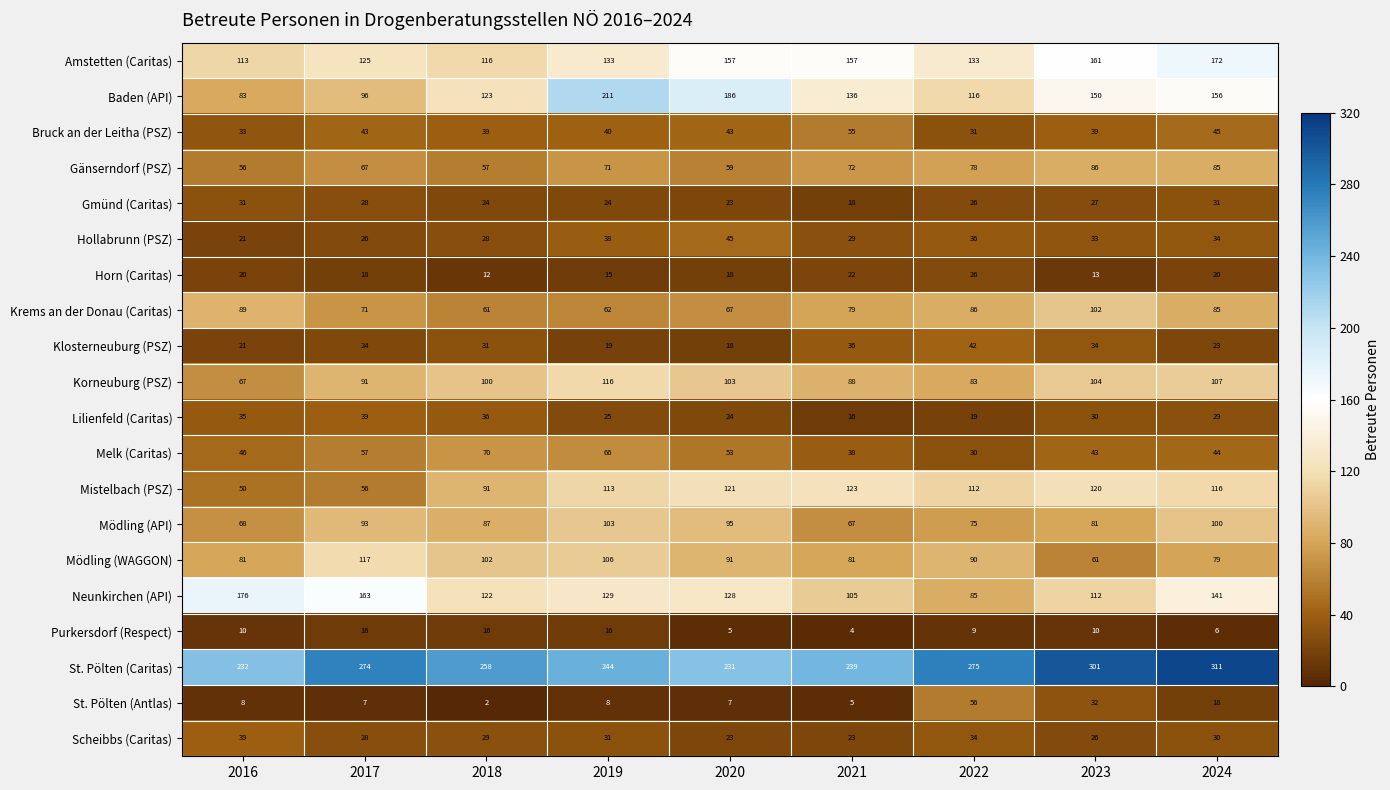

At which category is the sum across all series the highest?

2024